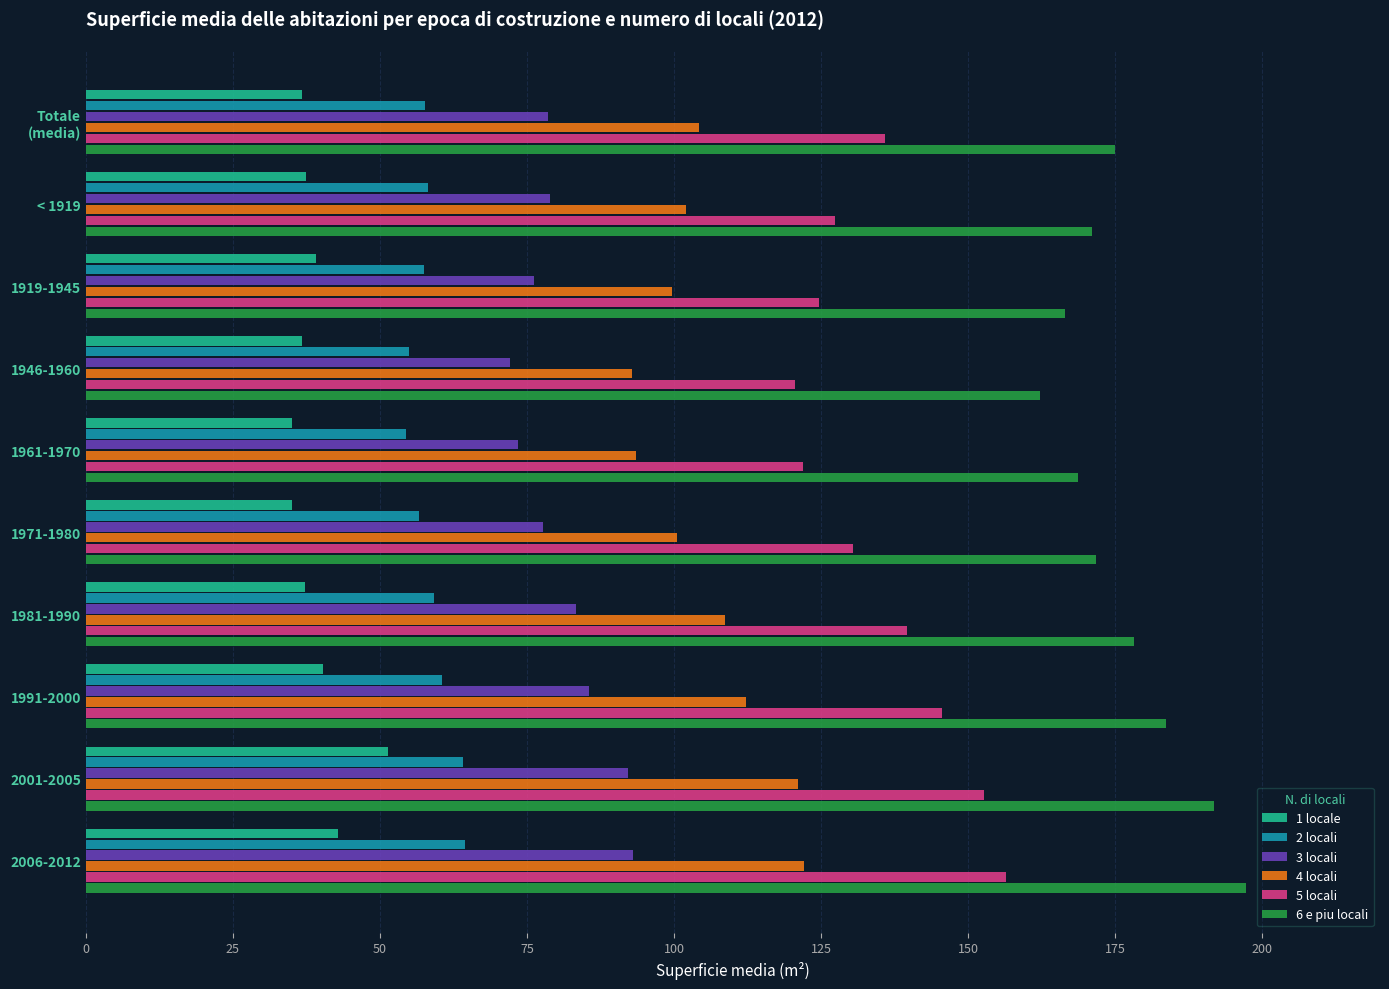

What is the difference between the highest and lowest values at 2001-2005?

140.4